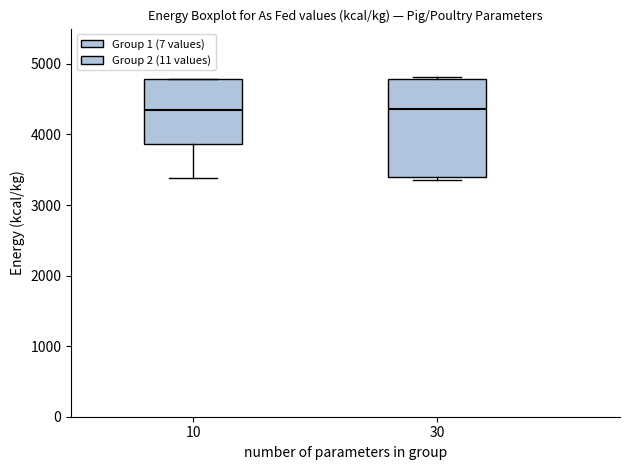

Where is the upper edge of the box at x = 30 on the y-axis? The values are not printed on the chart, so give them approximately, as read against the axis.

4800